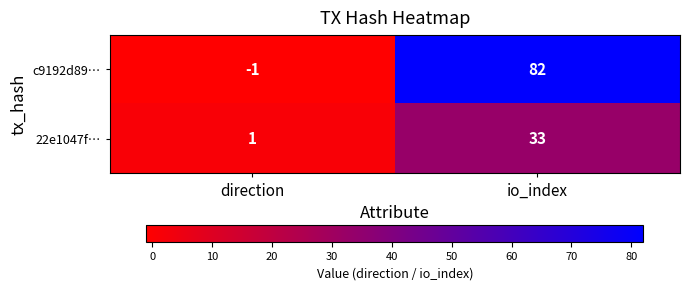

What is the greatest value displayed?

82